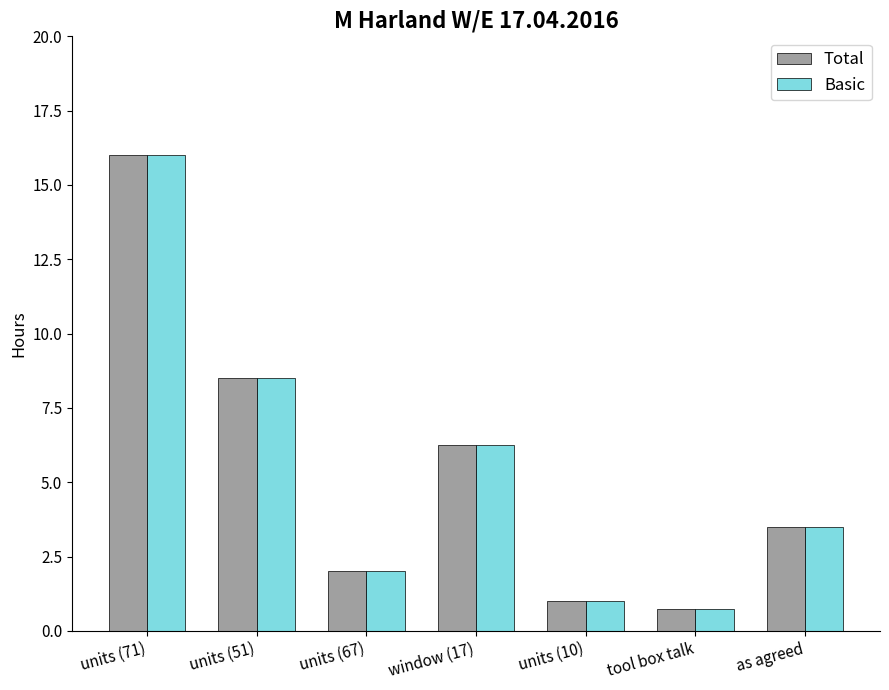

What is the label of the 1st bar from the right?

as agreed